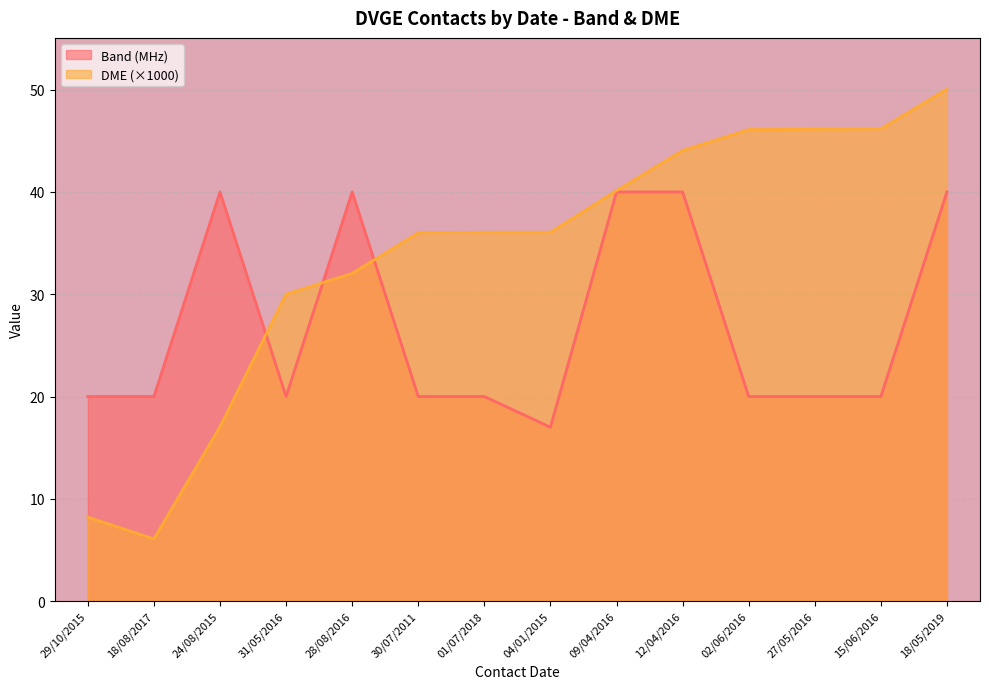

What is the label of the 13th point from the left?

15/06/2016